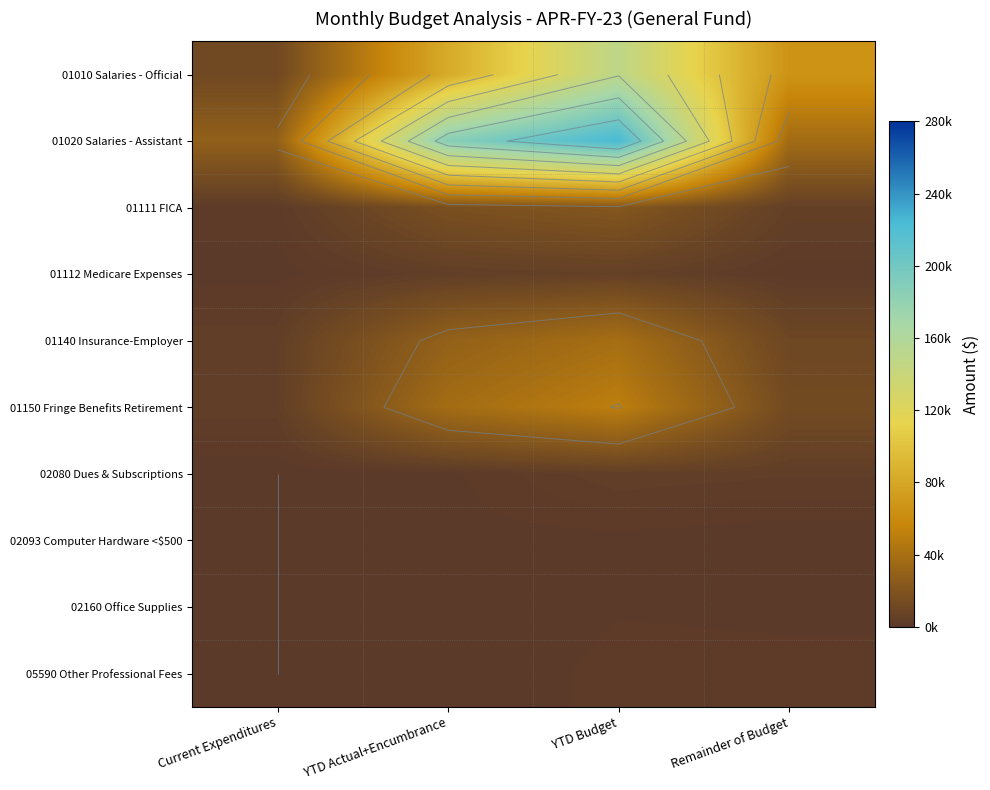

The 01150 Fringe Benefits Retirement series shows 12886.6 at Remainder of Budget. True or false?

True